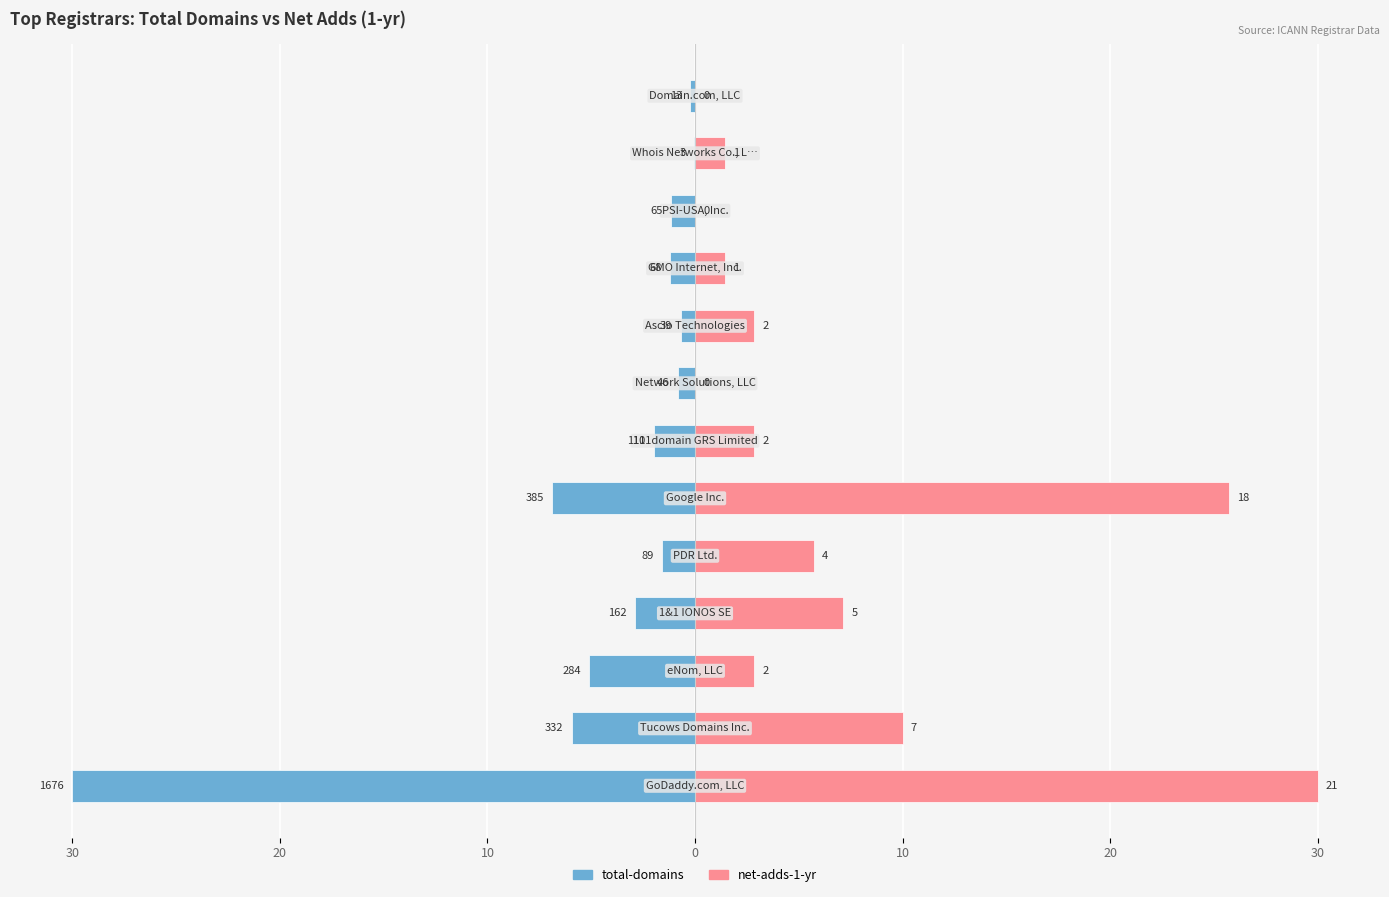

The total-domains series shows -5.9 at 20. True or false?

True